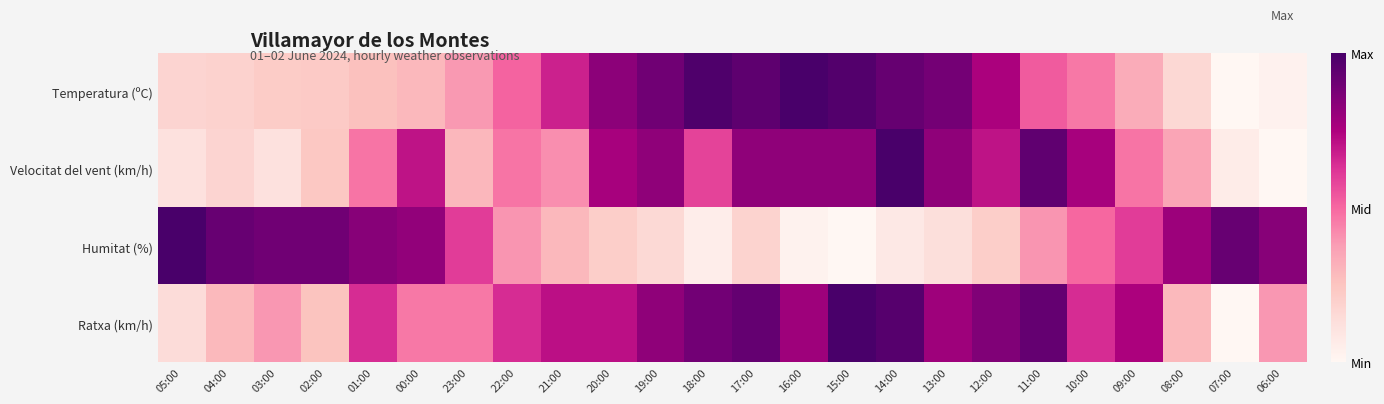

How many data points does each series have?

24